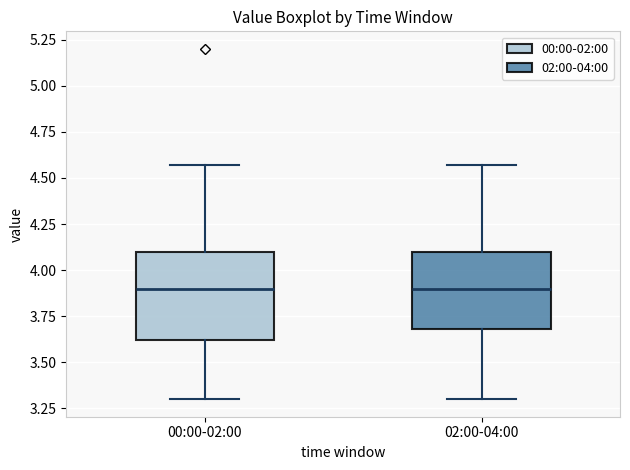

Reading left to right, read every box against the y-axis: the position of its median line, the range the box covers, and the ends of its whiskers. The values are not printed on the chart, so give them approximately, as read against the axis.

00:00-02:00: median 3.90, box 3.60 to 4.10, whiskers 3.30 to 4.55
02:00-04:00: median 3.90, box 3.70 to 4.10, whiskers 3.30 to 4.55